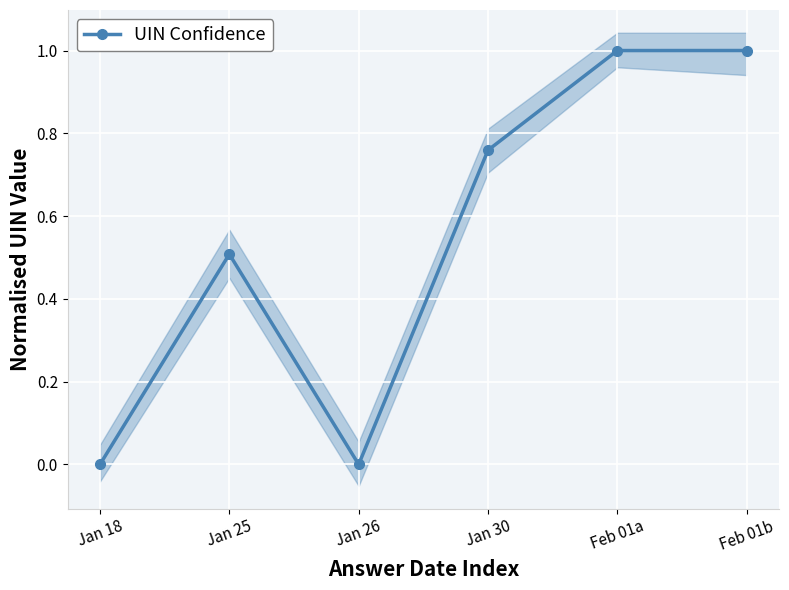

At which category does the chart reach its minimum across all series?

Jan 18